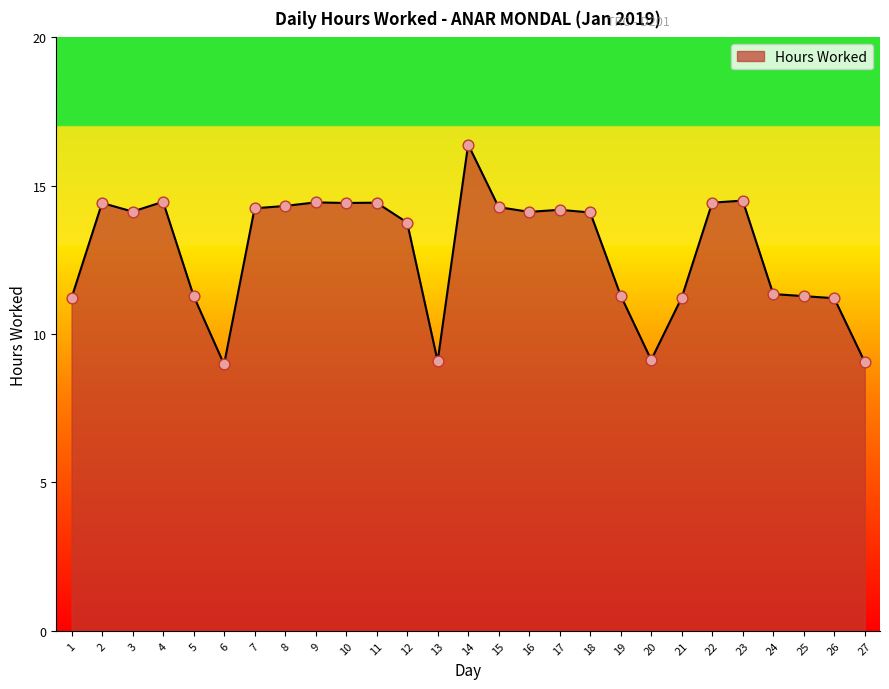

What is the change in value from 20 to 24?

+2.2